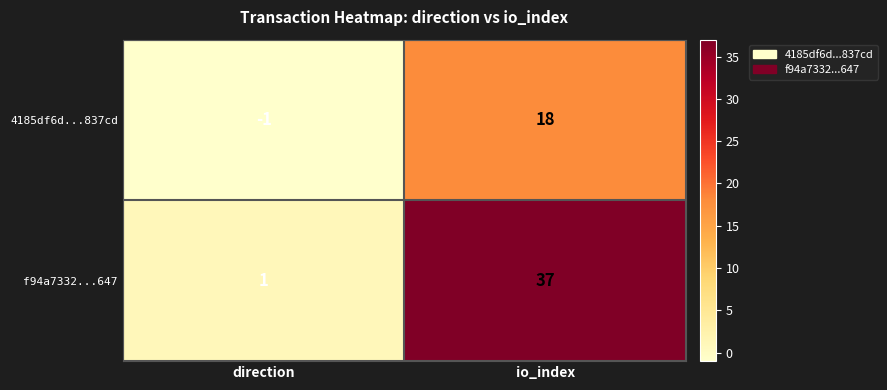

What is the spread (max minus min) of values at direction?

2